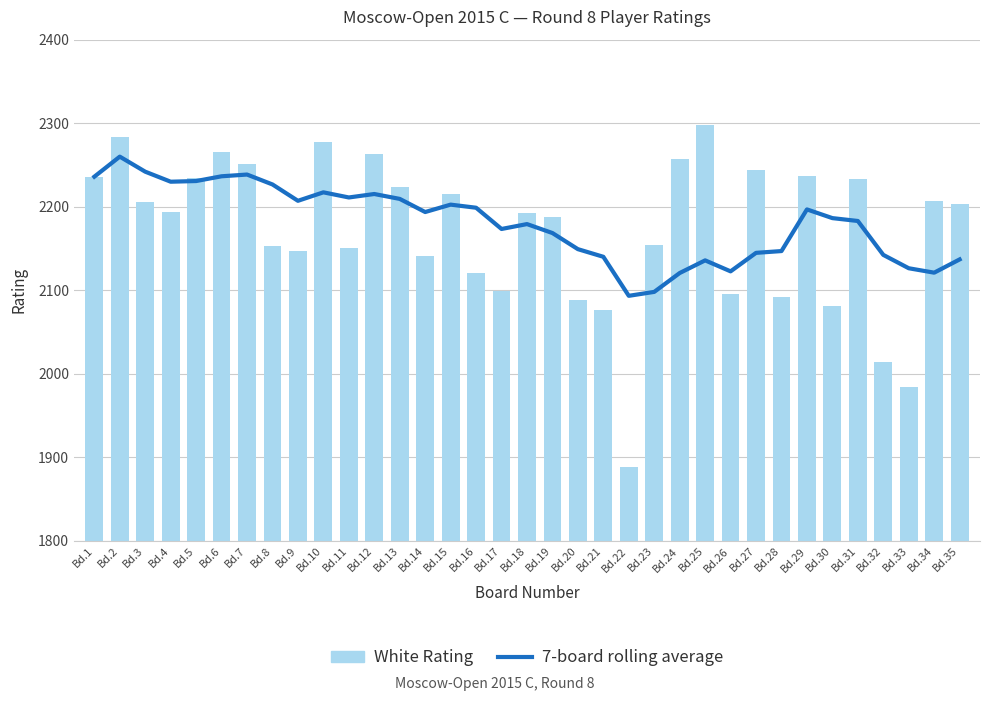

Which series changed the most between Bd.16 and Bd.28?

7-board rolling average